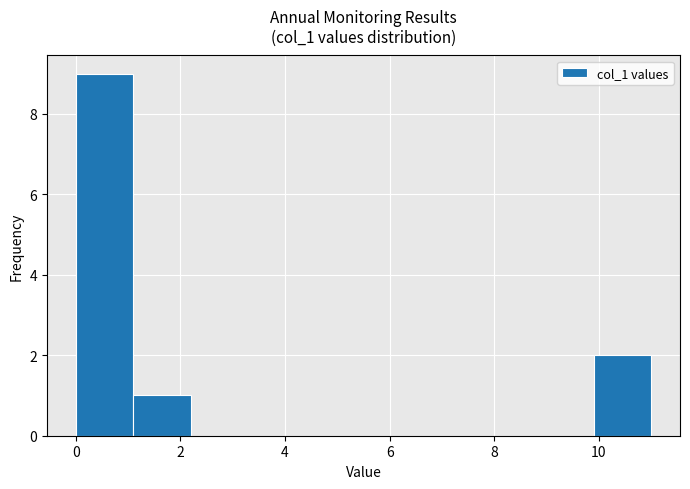

Over which range of the x-axis is the bar tallest?

0.0 to 1.1